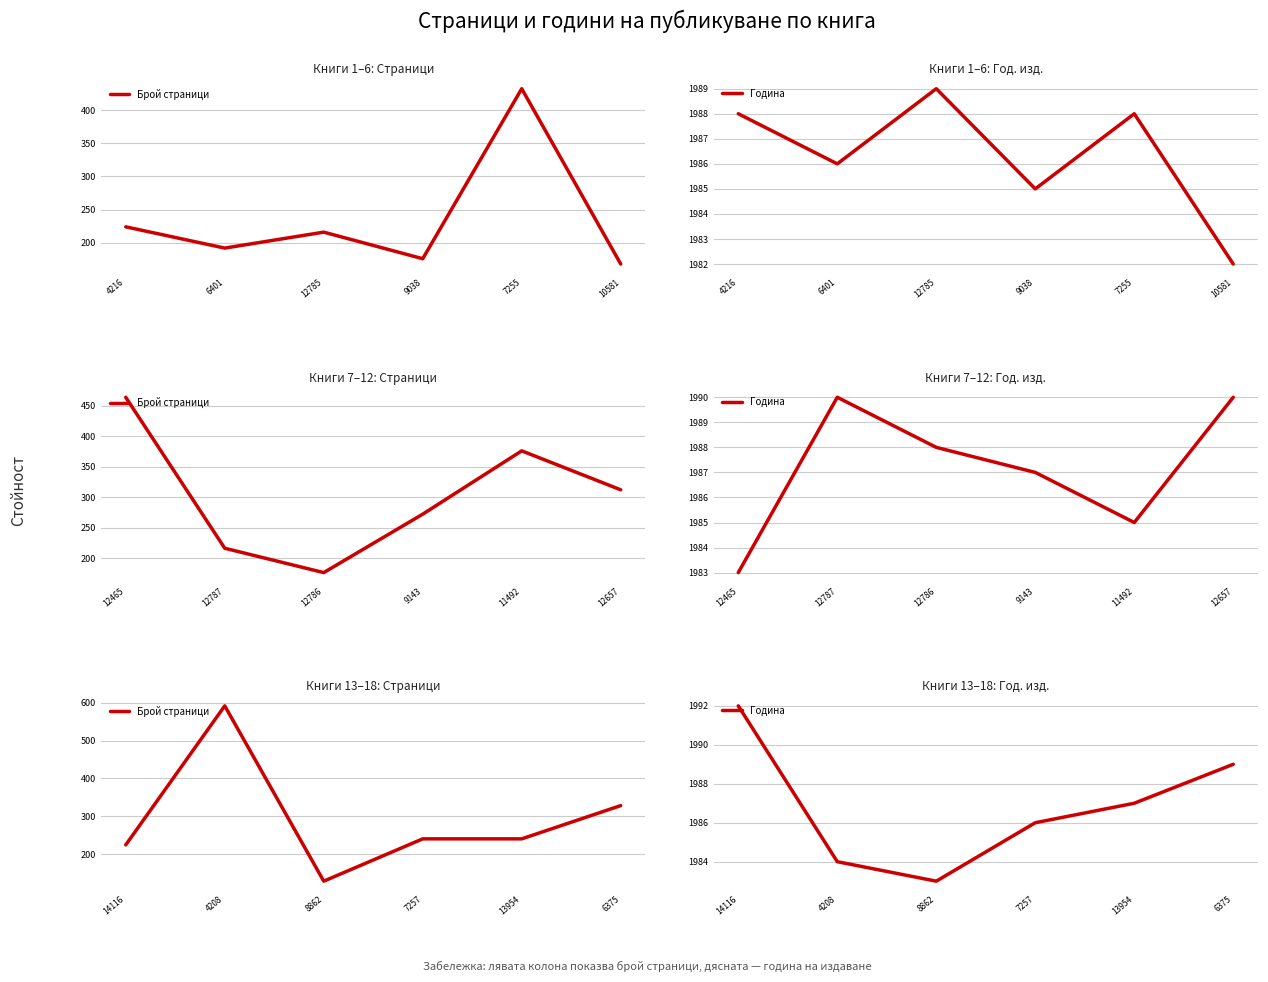

True or false: Година and Брой страници intersect in this chart.

False